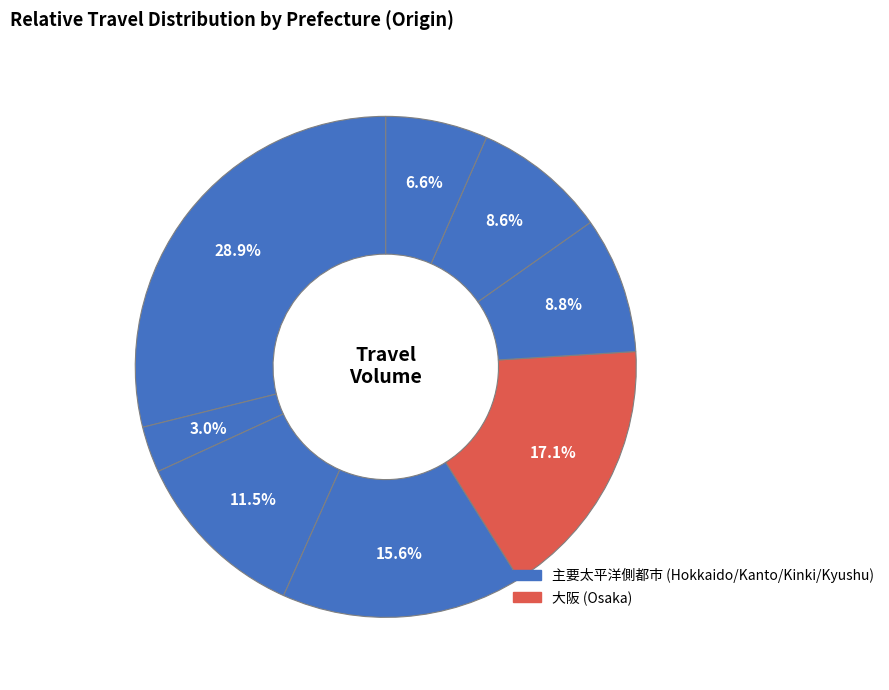

Rank the categories by value from lowest to highest.

宮城, 愛媛, 福岡, 兵庫, 茨城, 東京, 大阪, 北海道